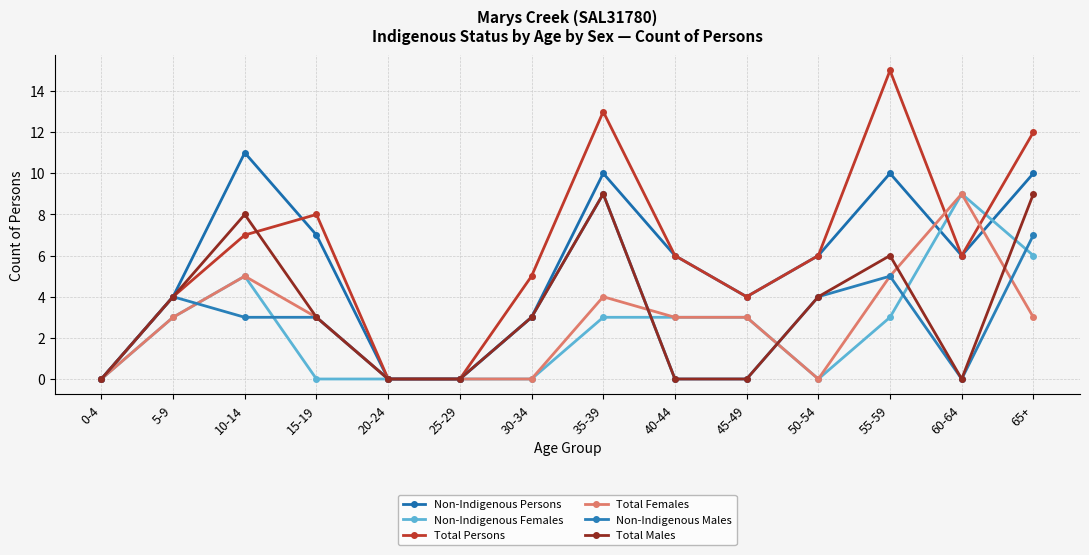

How many data points does each series have?

14